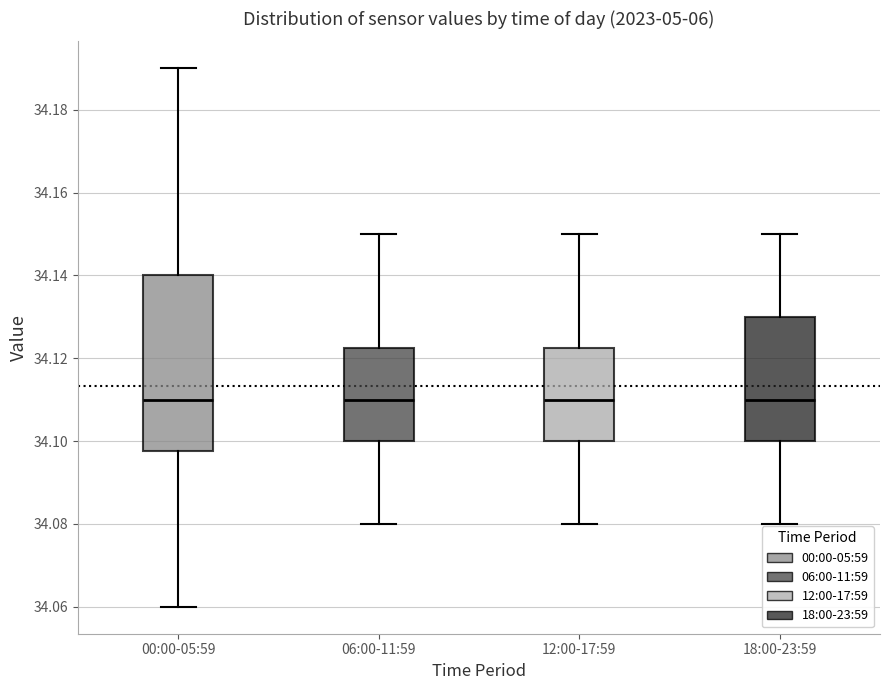

Reading left to right, read every box against the y-axis: the position of its median line, the range the box covers, and the ends of its whiskers. The values are not printed on the chart, so give them approximately, as read against the axis.

00:00-05:59: median 34.110, box 34.098 to 34.140, whiskers 34.060 to 34.190
06:00-11:59: median 34.110, box 34.100 to 34.122, whiskers 34.080 to 34.150
12:00-17:59: median 34.110, box 34.100 to 34.122, whiskers 34.080 to 34.150
18:00-23:59: median 34.110, box 34.100 to 34.130, whiskers 34.080 to 34.150